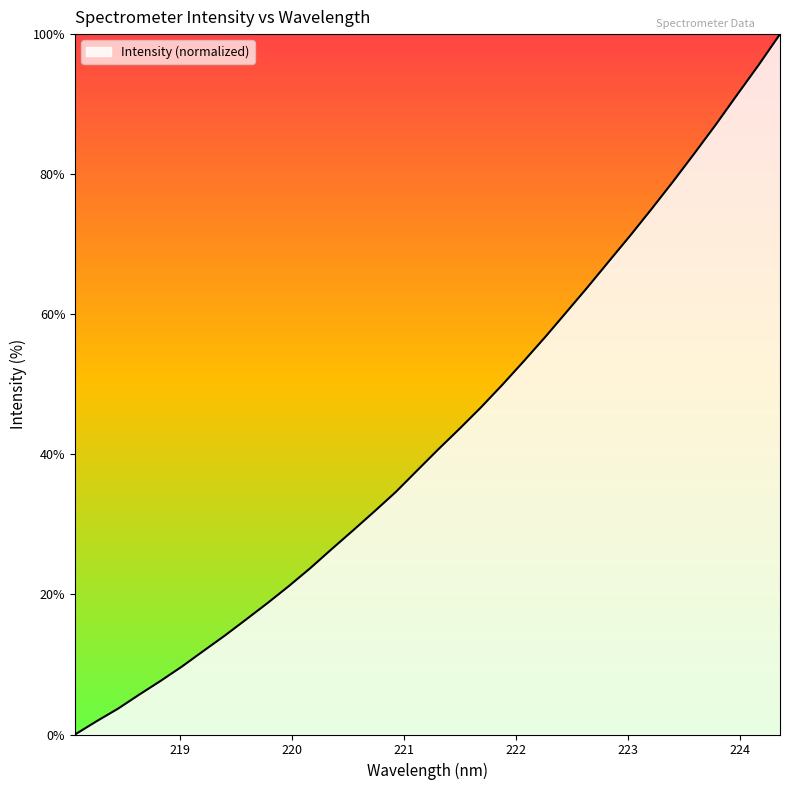

Count the number of categories in the chart.

34